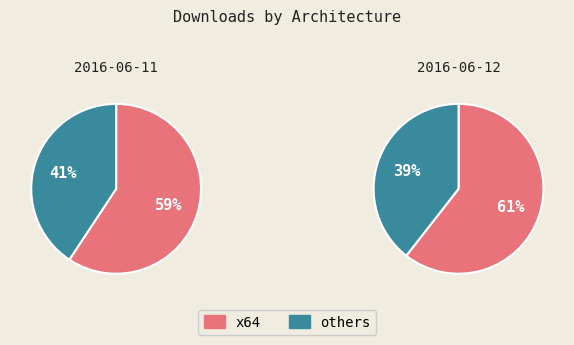

To the nearest percent, what portion does x64 represent?

61%